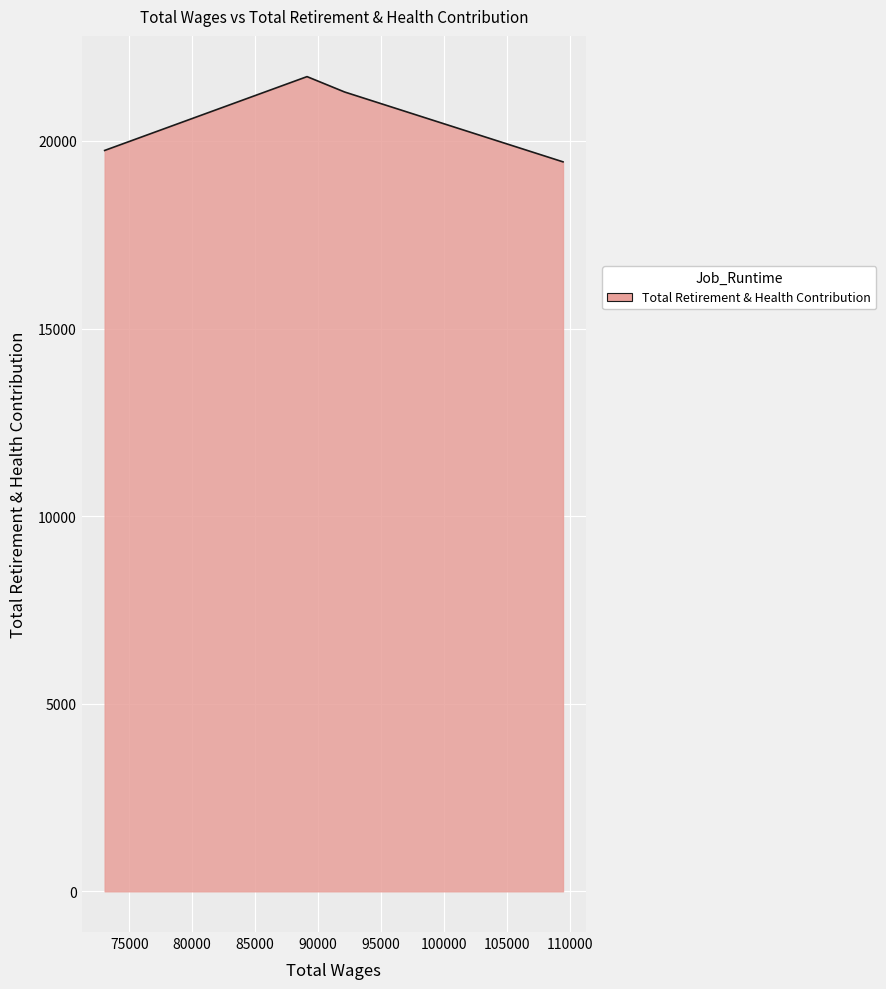

What is the change in value from 109462.0 to 73046.0?

+304